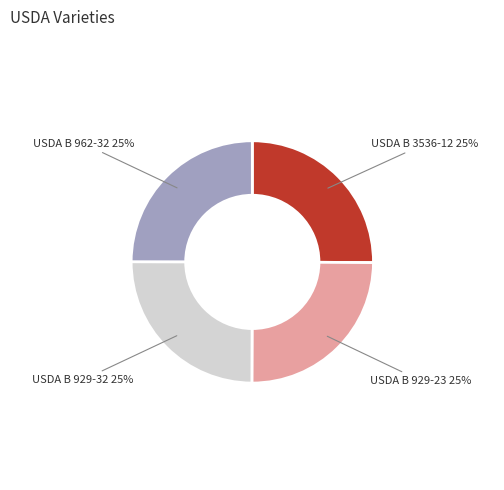

To the nearest percent, what is the average slice percentage?

25%